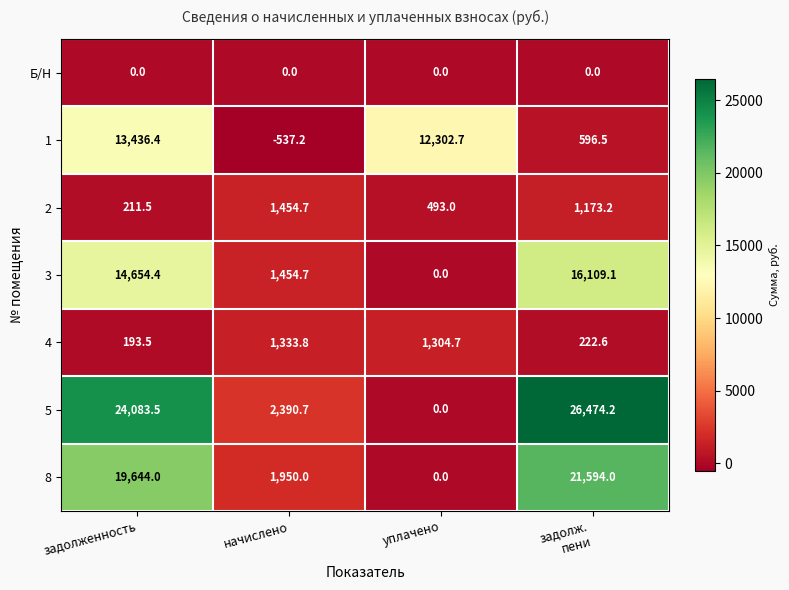

At how many categories does at least one series exceed 2620?

3